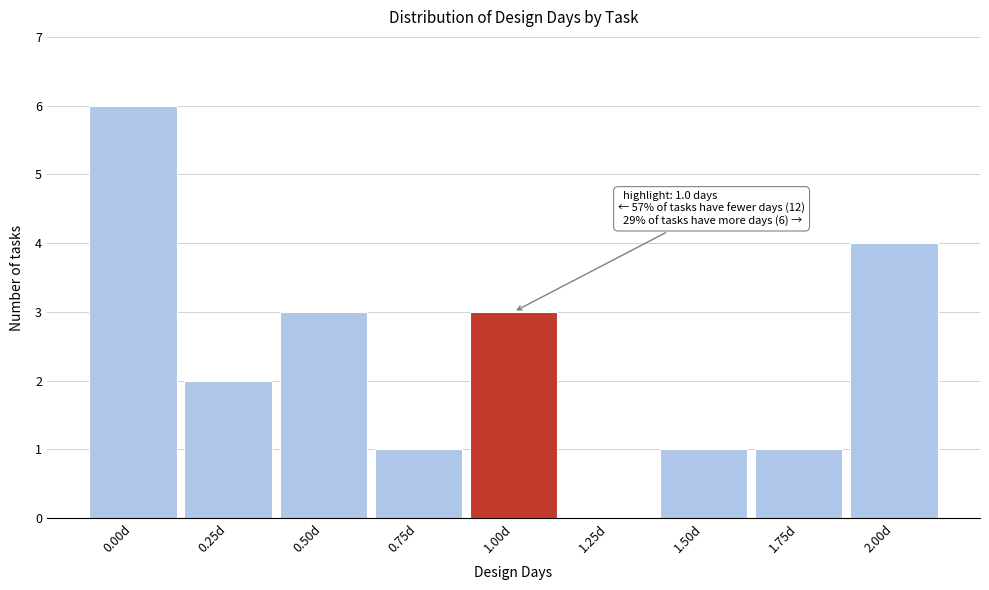

Reading left to right, what are all the values shown in this chart?

0.00d=6	0.25d=2	0.50d=3	0.75d=1	1.00d=3	1.25d=0	1.50d=1	1.75d=1	2.00d=4